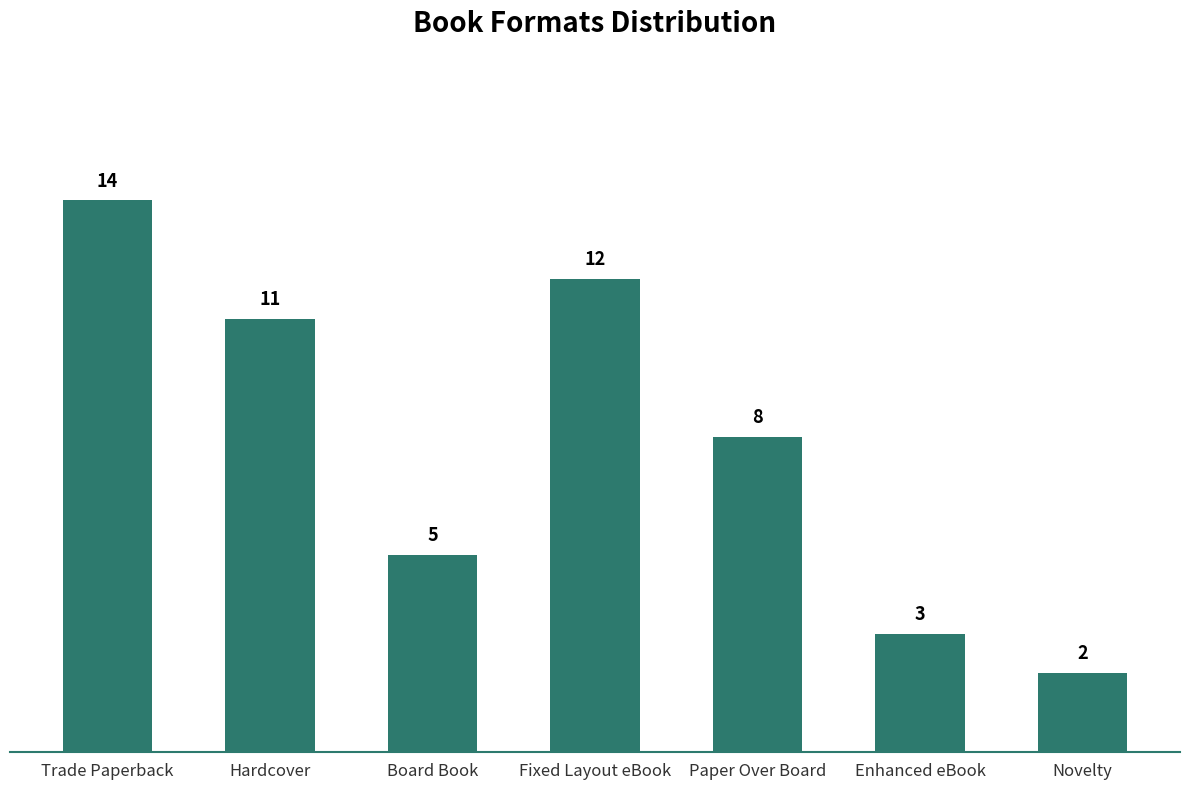

What is the label of the 3rd bar from the right?

Paper Over Board